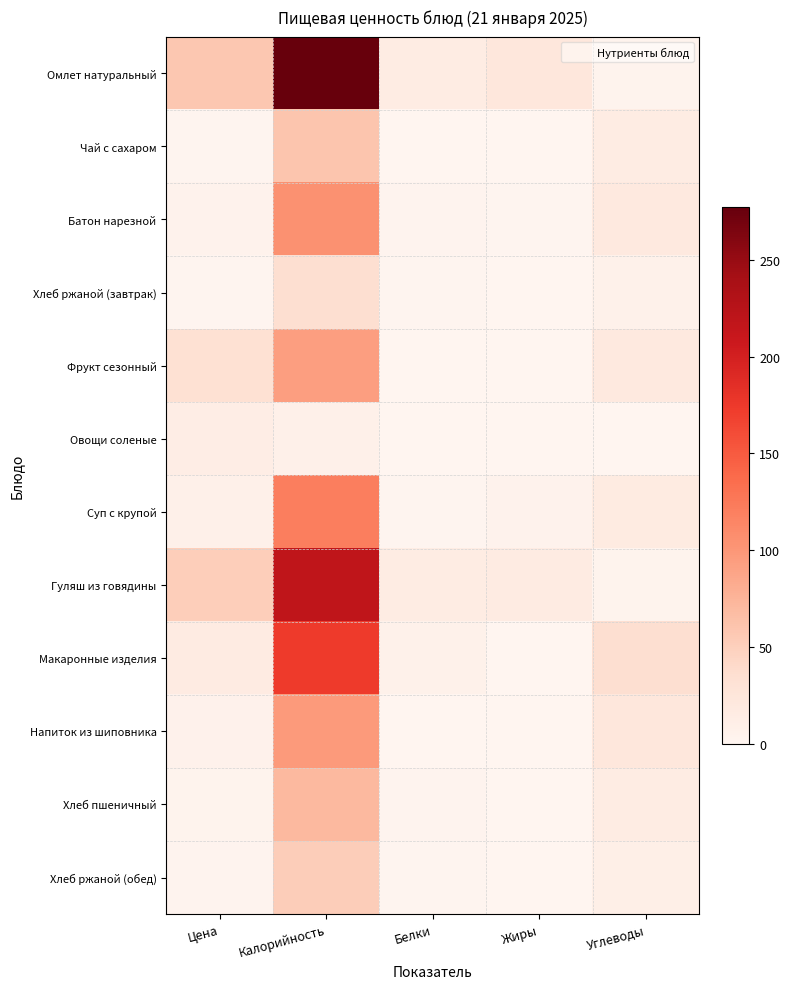

Between Калорийность and Углеводы, which is larger?

Калорийность